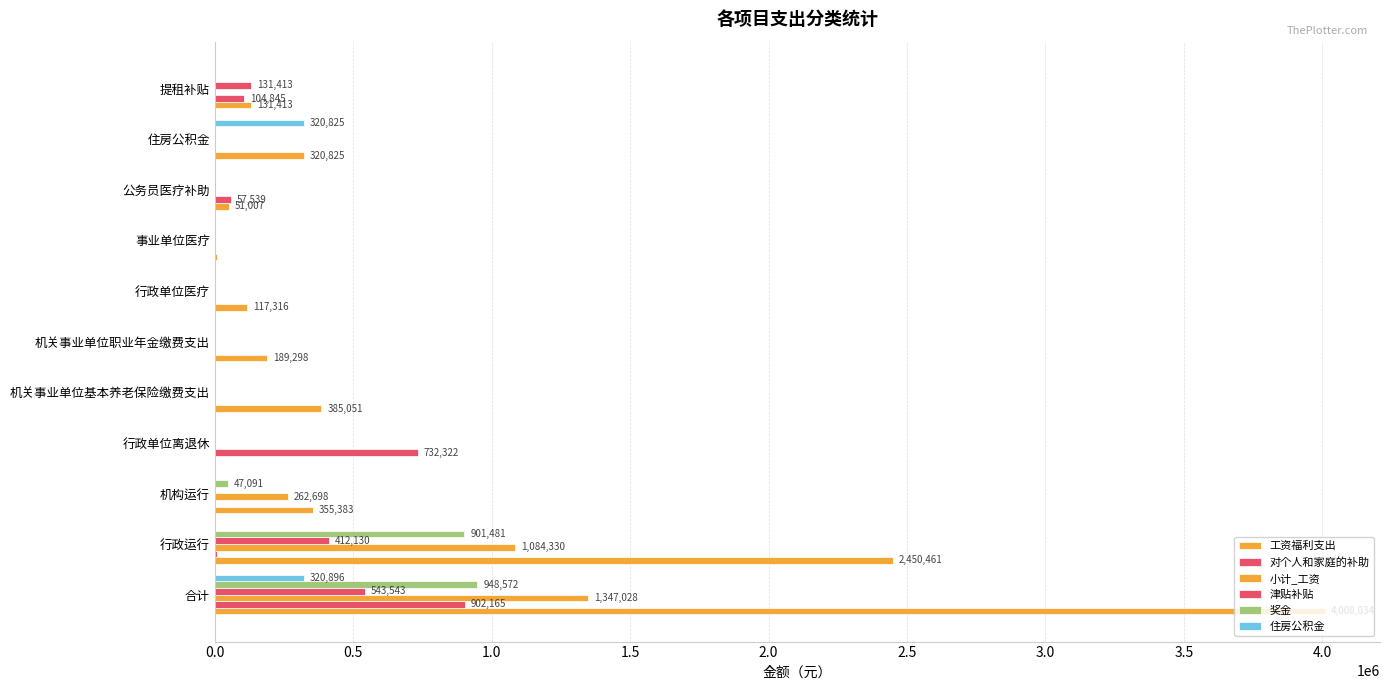

How many values in the 奖金 series exceed 0?

3